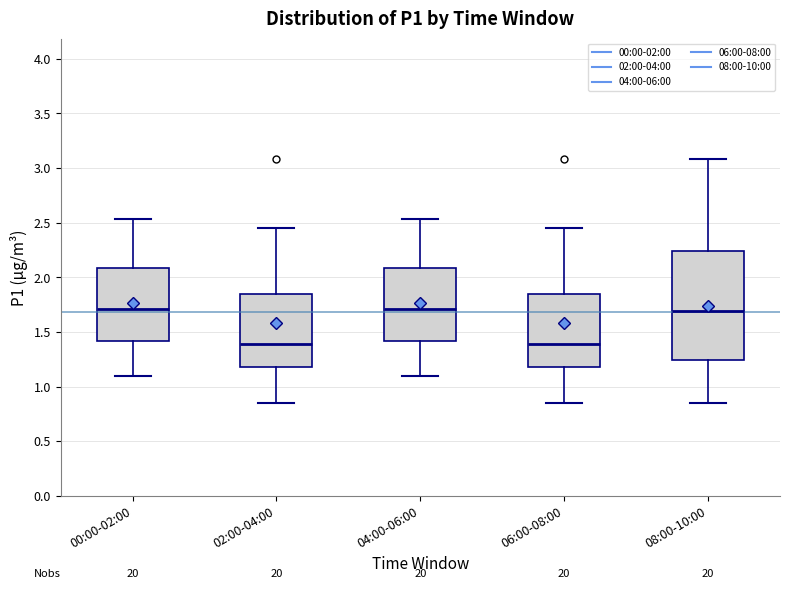

Where does the median line of the box for 06:00-08:00 sit on the y-axis? The values are not printed on the chart, so give them approximately, as read against the axis.

1.40